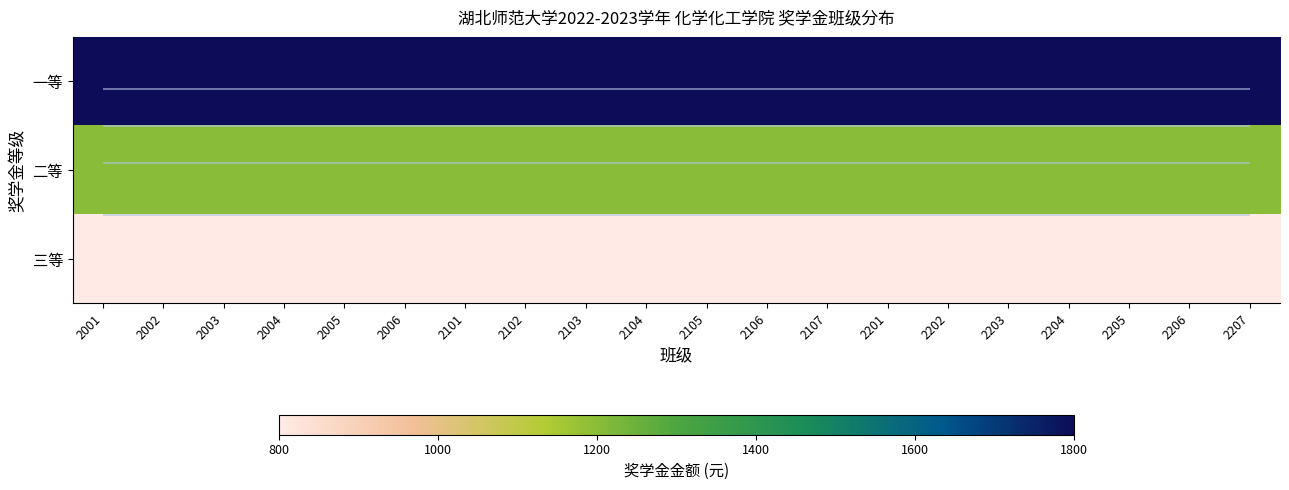

The 三等 series shows 800 at 2207. True or false?

True